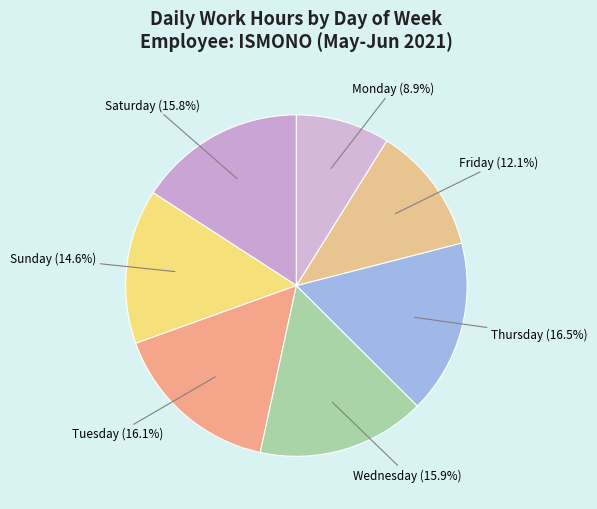

Which has a higher value, Sunday or Wednesday?

Wednesday